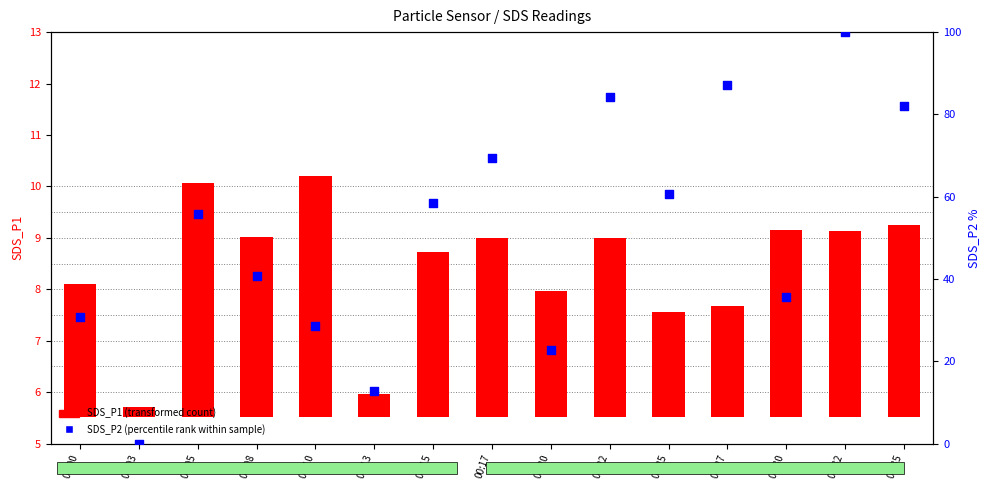

Which series has the largest total across all categories?

SDS_P2 (percentile rank)